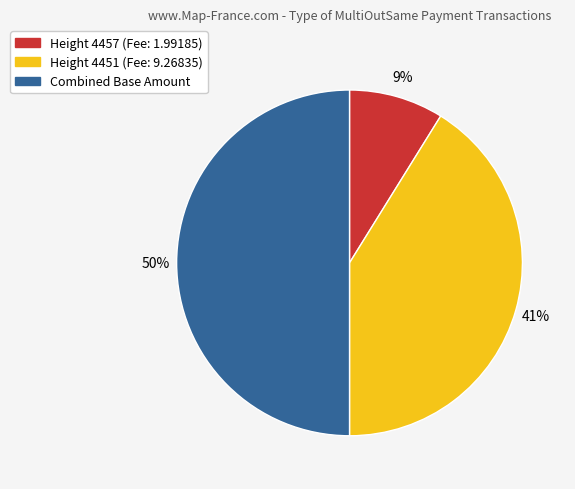

To the nearest percent, what is the difference between the largest and smallest slice percentages?

41%